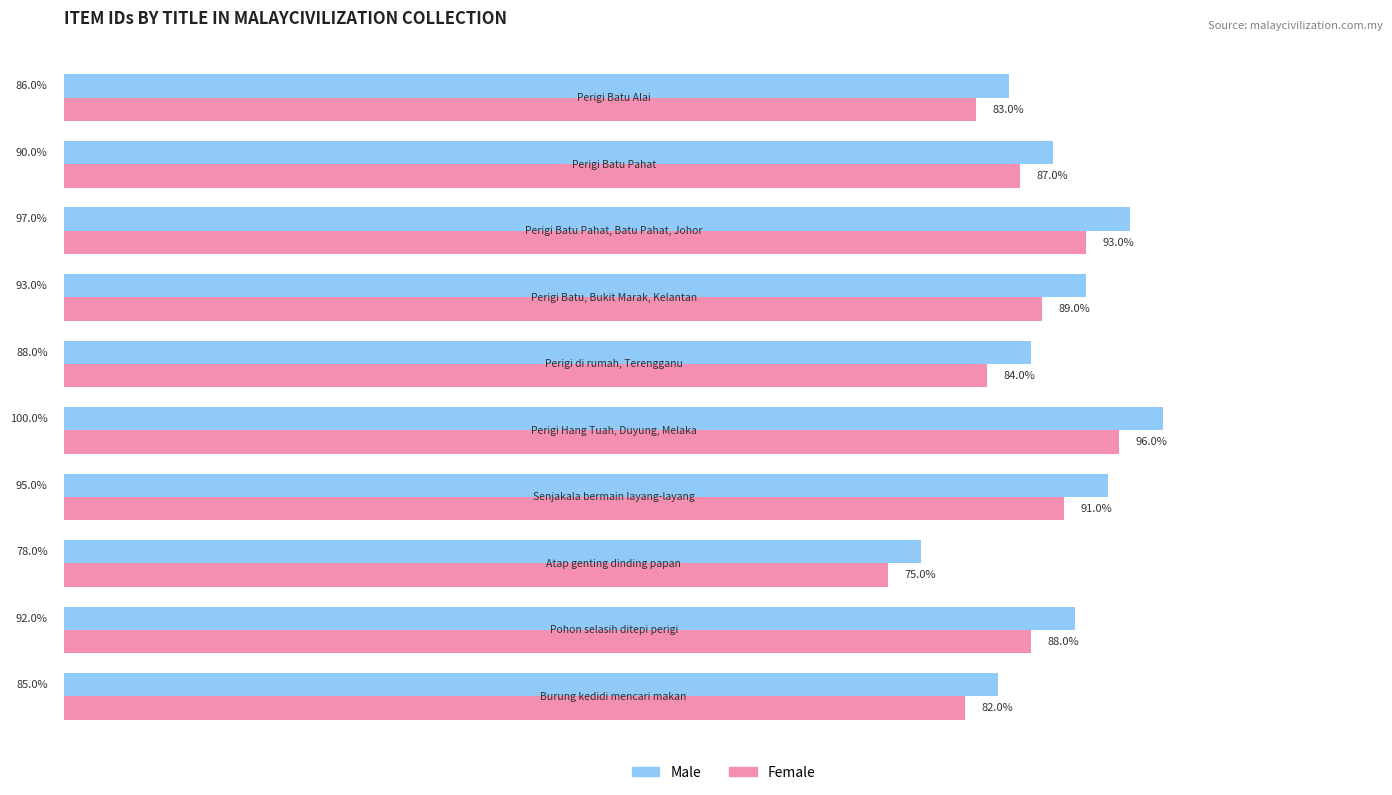

How many values in the Male series exceed 92?

4